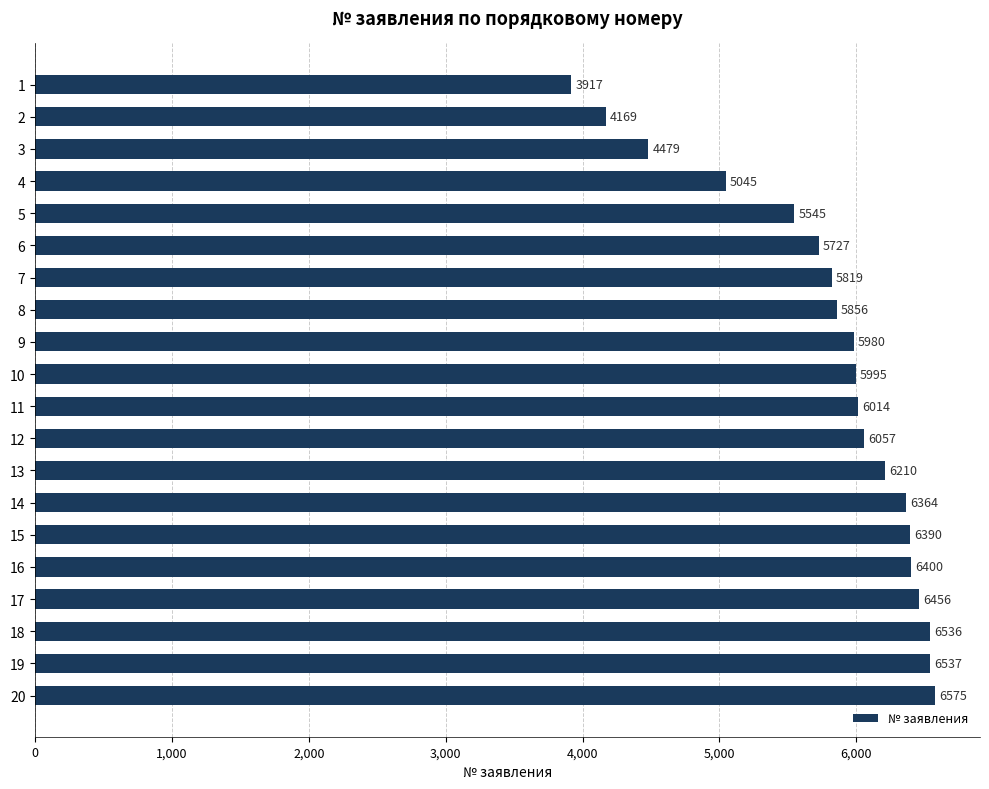

Are the bars grouped side by side (vs. stacked)?

No